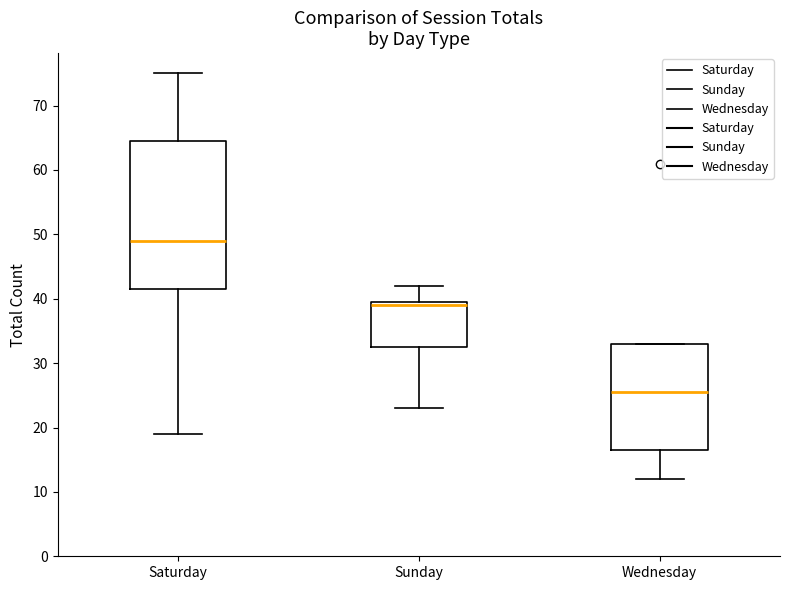

Which box's median line is the highest?

Saturday